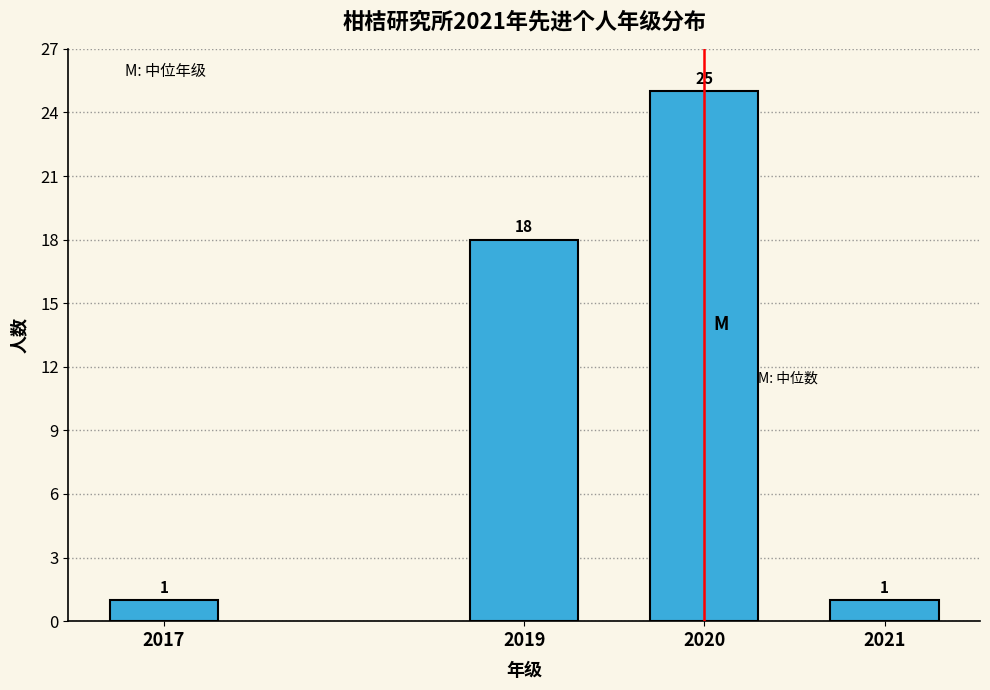

Reading left to right, extract all data points from this chart.

2017=1	2019=18	2020=25	2021=1